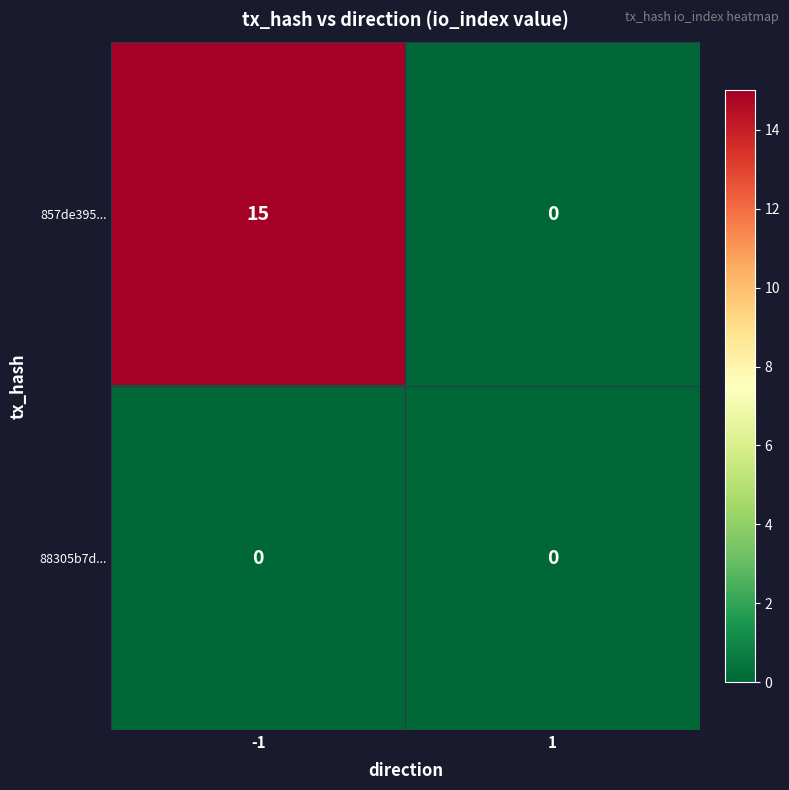

Reading left to right, extract all data points from this chart.

857de395...: 15	0
88305b7d...: 0	0